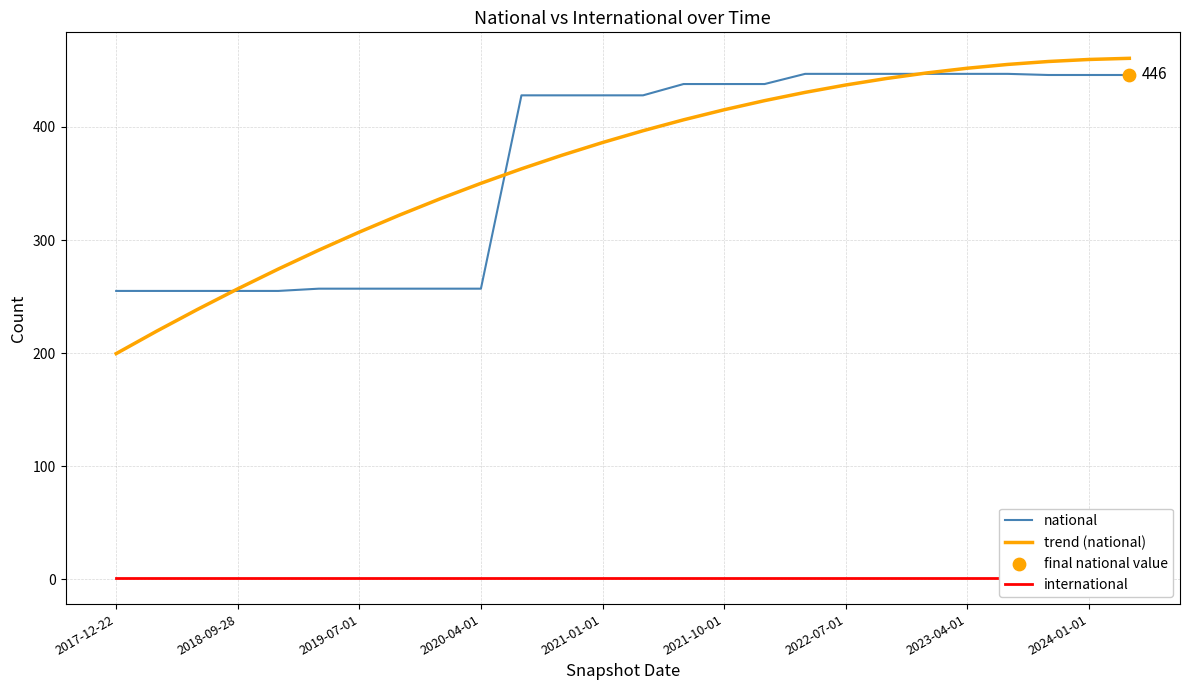

Which series has the largest total across all categories?

national